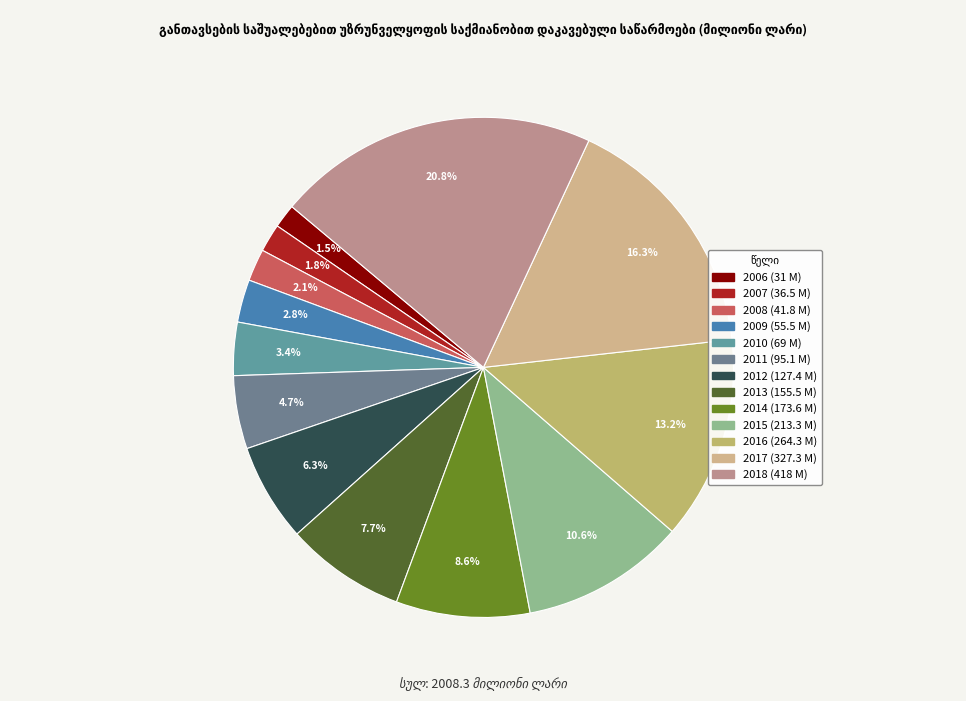

To the nearest percent, what portion does 2009 represent?

3%